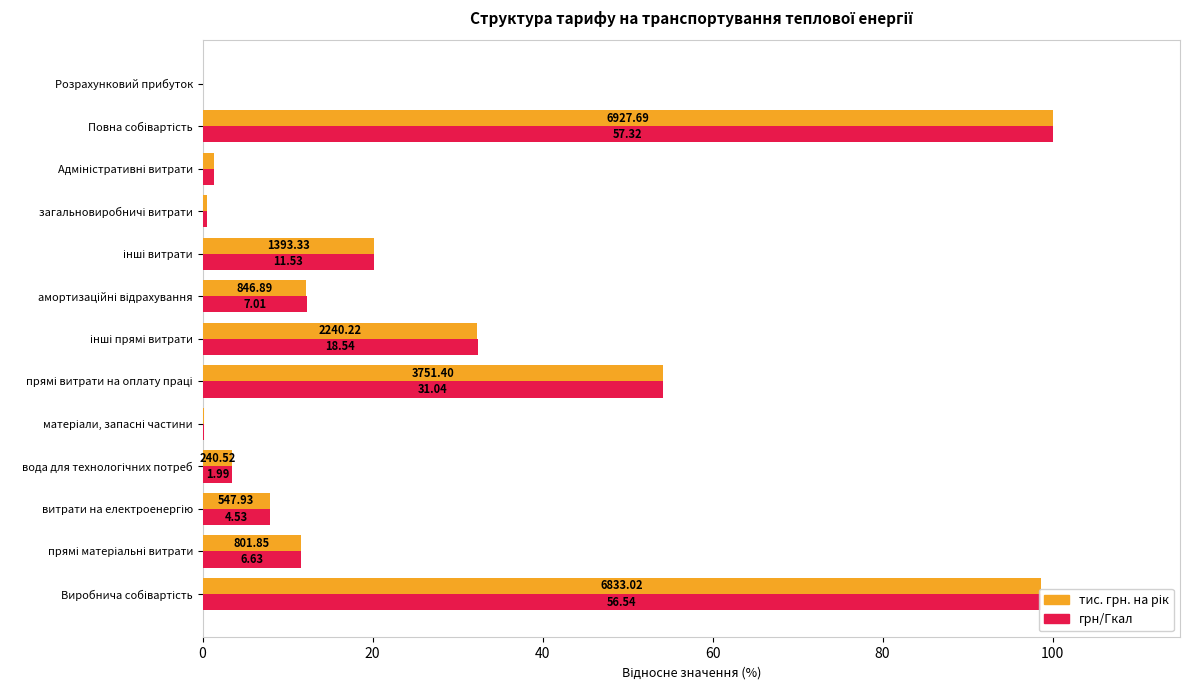

What is the highest value of the тис. грн. на рік series?

100.0